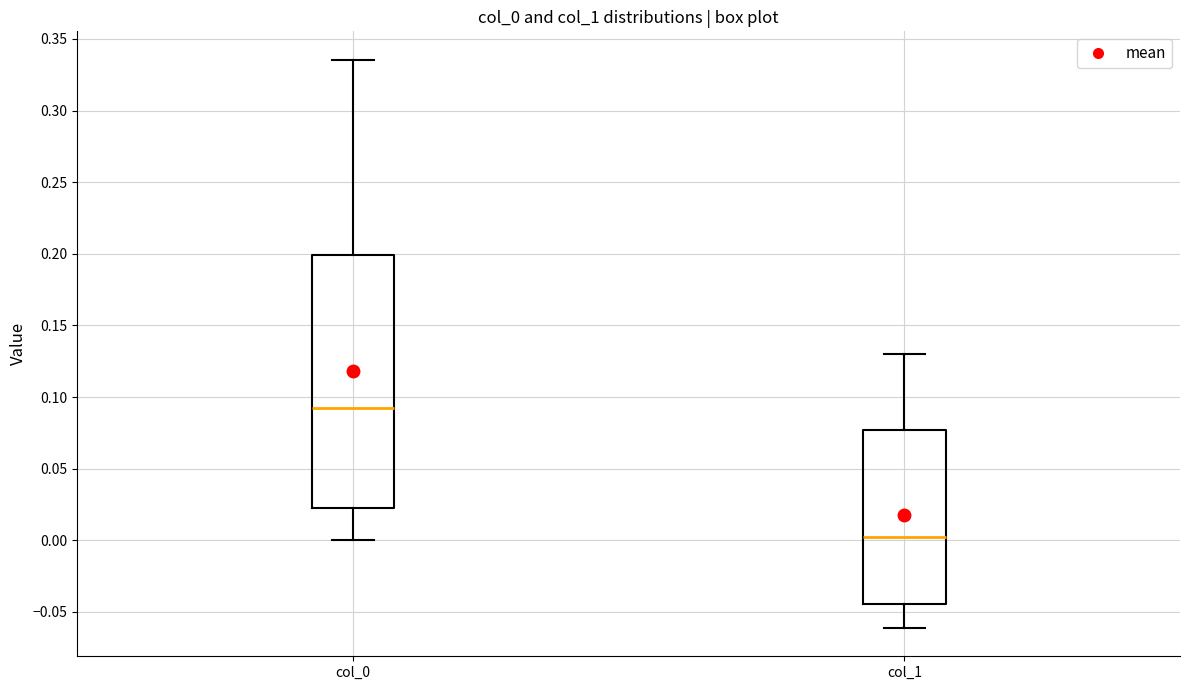

Comparing the boxes themselves (not the whiskers), which one is the tallest?

col_0